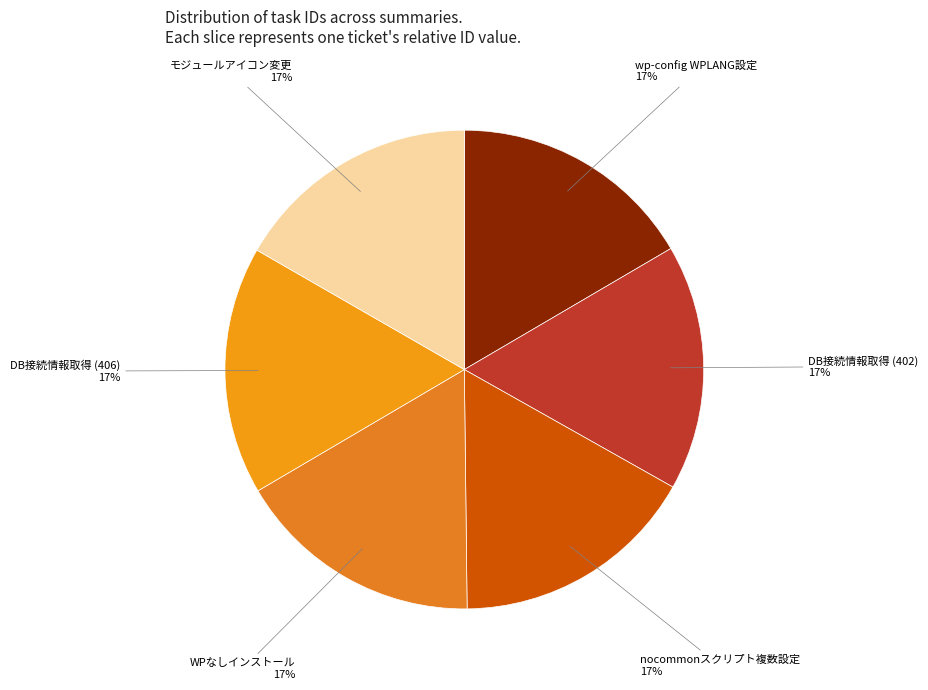

Is there any slice that represents more than half of the pie?

No